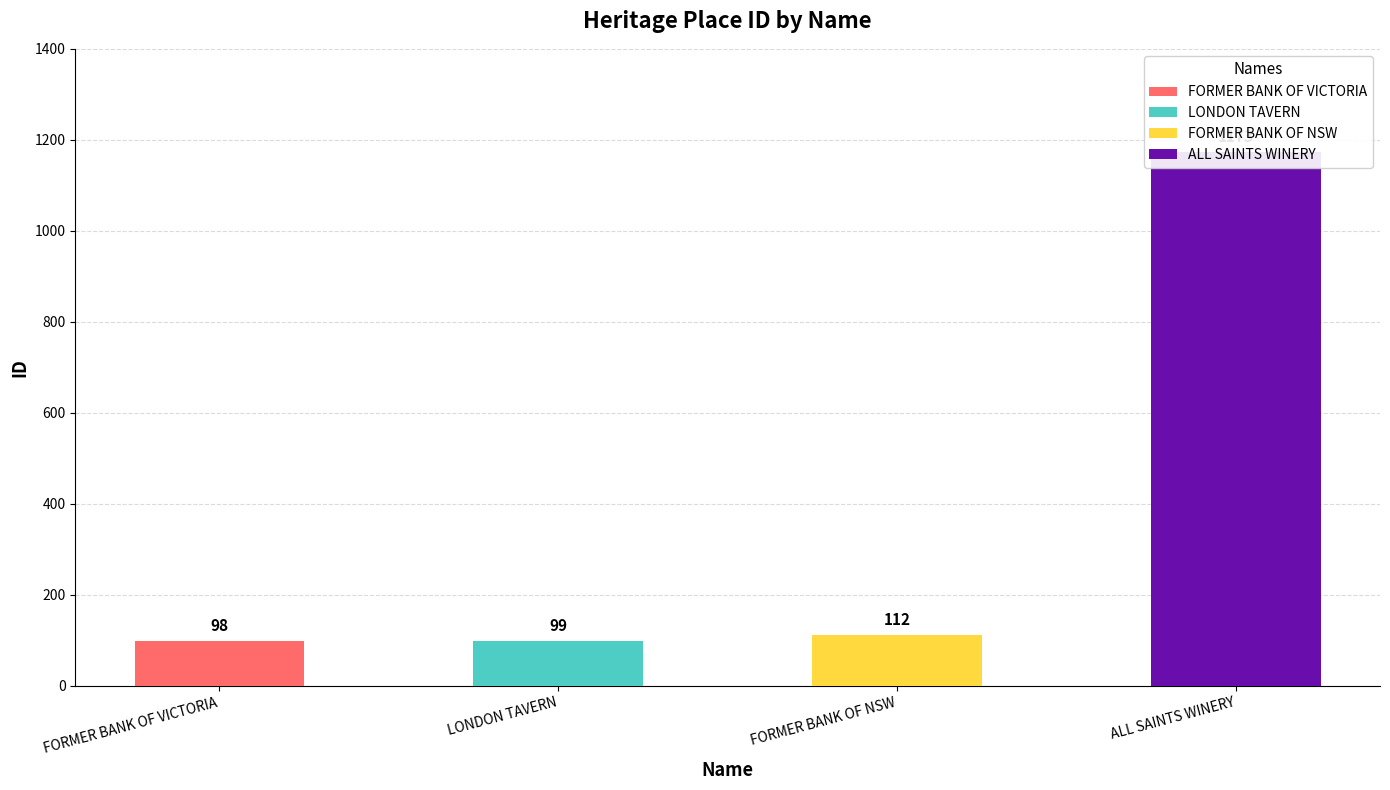

Which category has the lowest value across all series?

FORMER BANK OF VICTORIA